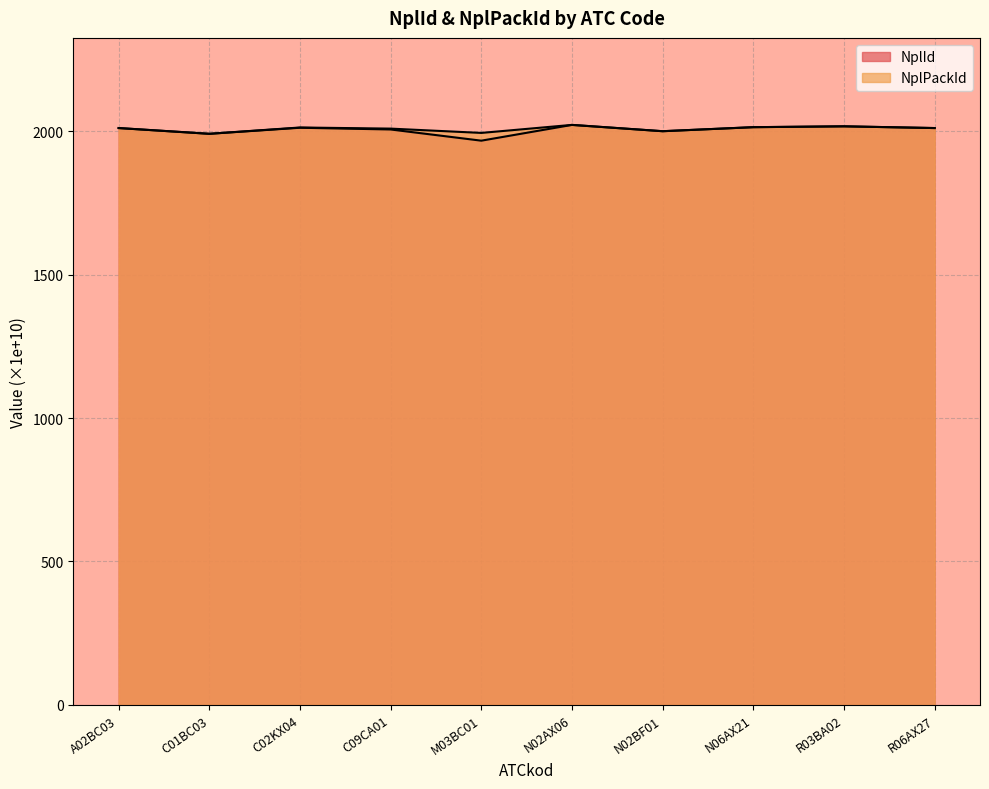

Reading left to right, list all the values displayed in this chart.

NplId: A02BC03=2011.1	C01BC03=1991.0	C02KX04=2012.1	C09CA01=2006.1	M03BC01=1967.0	N02AX06=2022.0	N02BF01=2000.1	N06AX21=2014.1	R03BA02=2017.1	R06AX27=2011.0
NplPackId: A02BC03=2011.1	C01BC03=1991.0	C02KX04=2013.0	C09CA01=2009.1	M03BC01=1994.1	N02AX06=2022.1	N02BF01=2000.1	N06AX21=2014.1	R03BA02=2017.1	R06AX27=2011.1